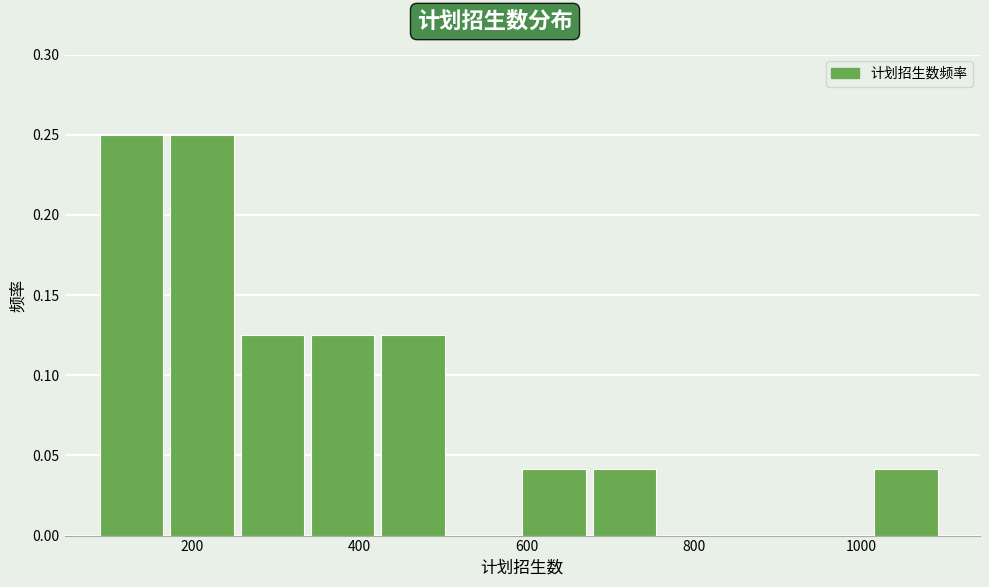

Reading left to right, transcribe this chart: for each bar, give the range it covers on the x-axis and its height. Neither the bar edges nor the heights are printed on the chart, so give them approximately, as read against the axes.

100 to 180: 0.250
180 to 260: 0.250
260 to 340: 0.125
340 to 420: 0.125
420 to 520: 0.125
520 to 600: 0
600 to 680: 0.040
680 to 760: 0.040
760 to 840: 0
840 to 940: 0
940 to 1020: 0
1020 to 1100: 0.040